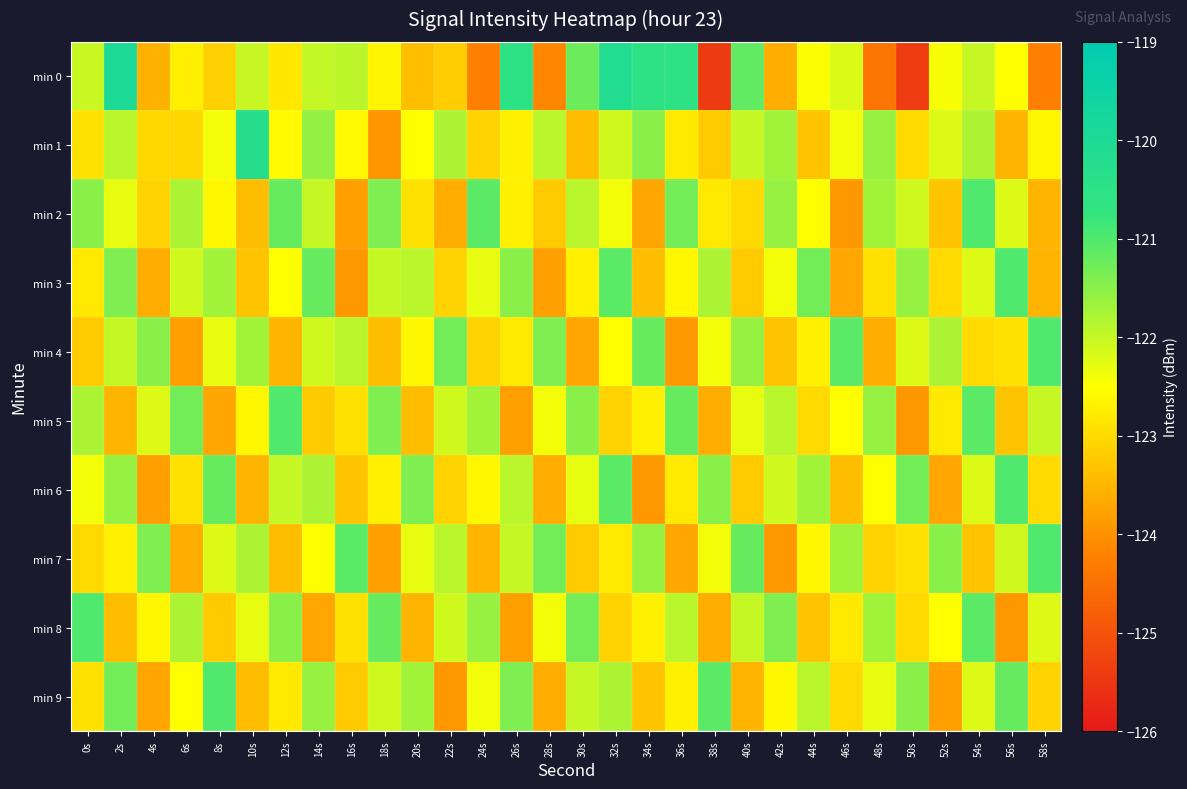

Count the number of categories in the chart.

30